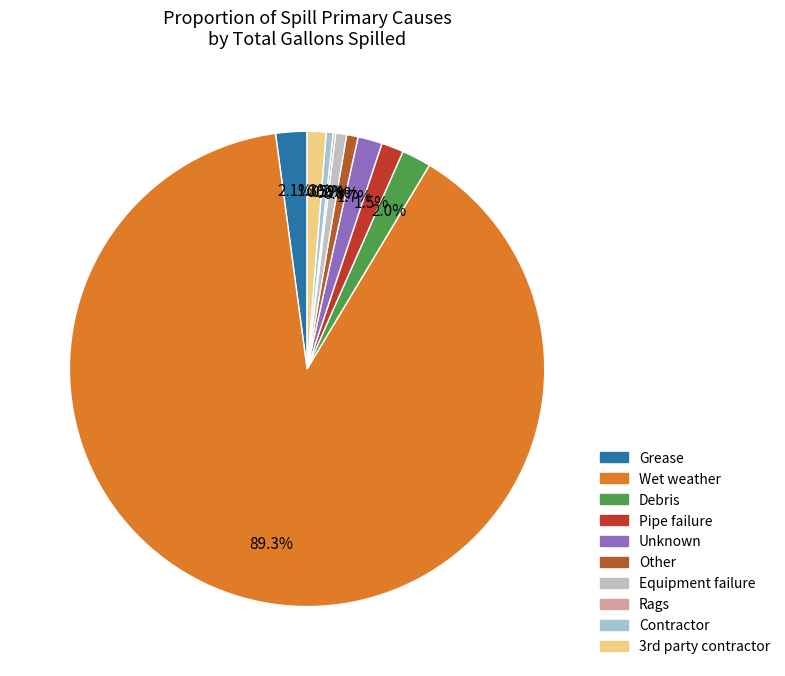

What percentage is the Equipment failure slice, to the nearest percent?

1%